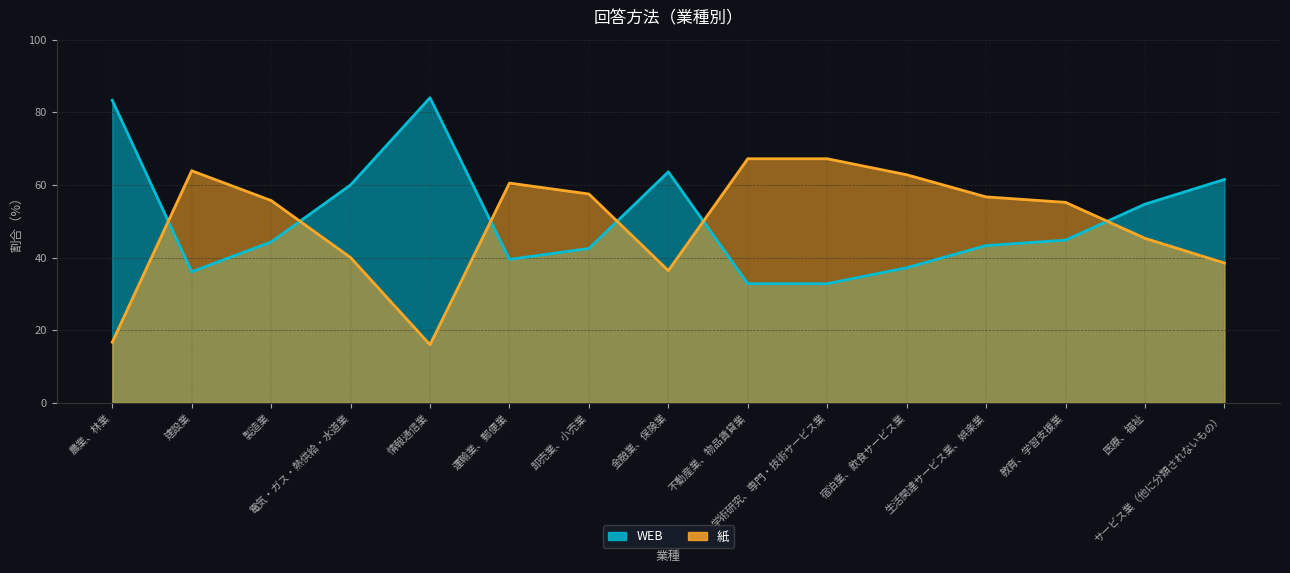

Reading left to right, extract all data points from this chart.

WEB: 16.7	63.9	55.7	40.0	16.0	60.5	57.5	36.4	67.2	67.2	62.8	56.7	55.2	45.3	38.5
紙: 83.3	36.1	44.3	60.0	84.0	39.5	42.5	63.6	32.8	32.8	37.2	43.3	44.8	54.7	61.5